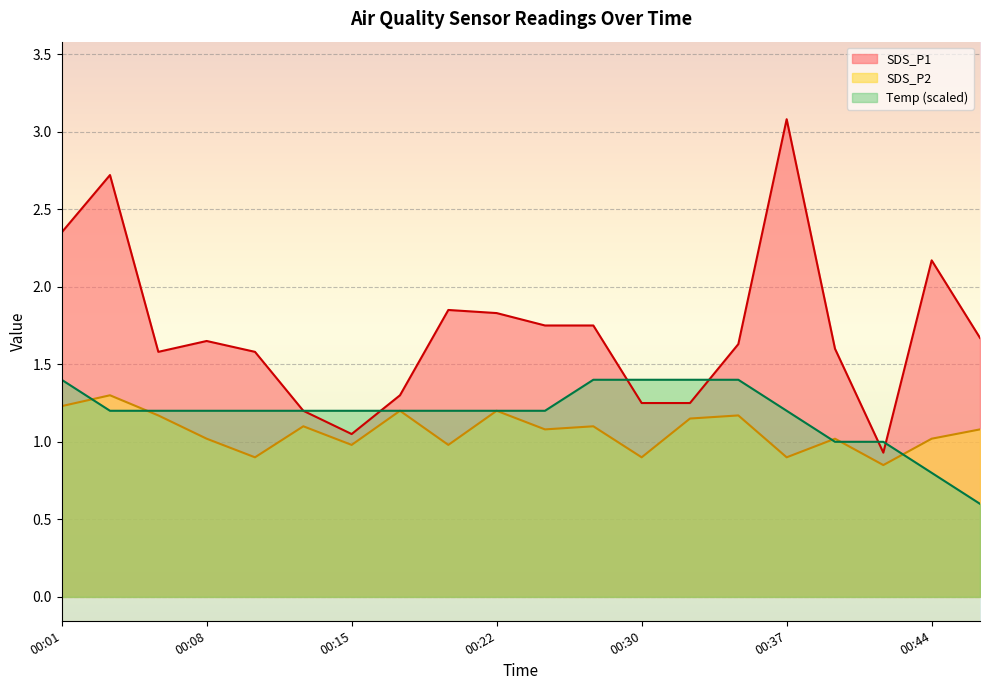

True or false: SDS_P2 and SDS_P1 cross at least once.

False